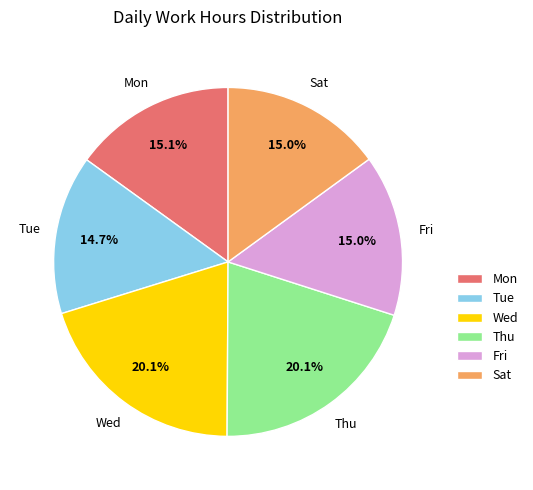

Between Fri and Thu, which is larger?

Thu